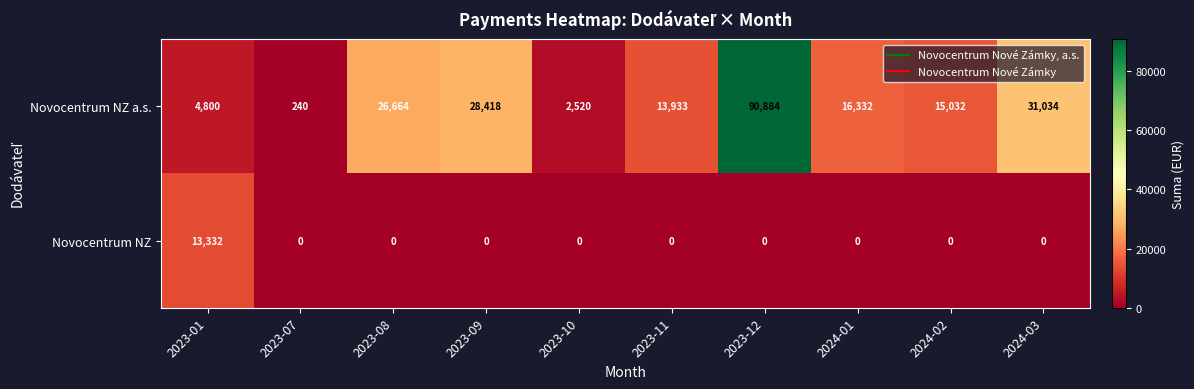

What is the total value across all series at 2023-08?

26664